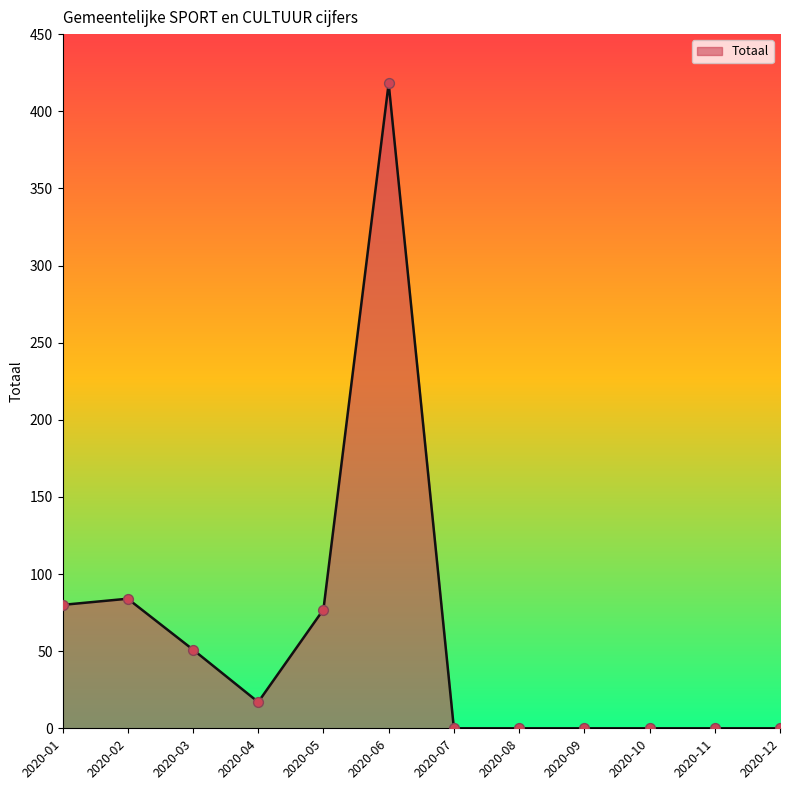

Which has a higher value, 2020-03 or 2020-01?

2020-01